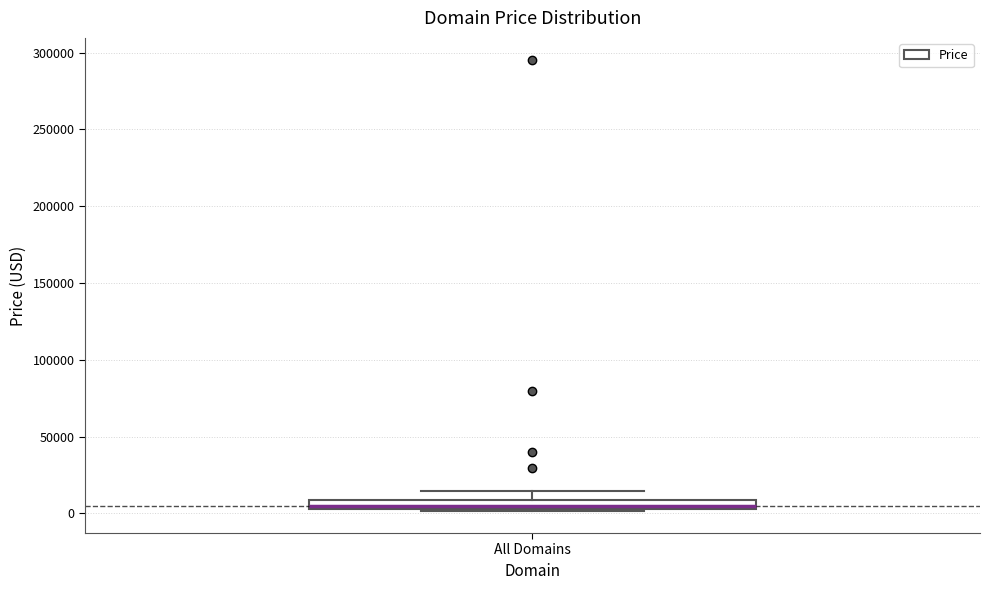

Where is the upper edge of the box for All Domains on the y-axis? The values are not printed on the chart, so give them approximately, as read against the axis.

10000